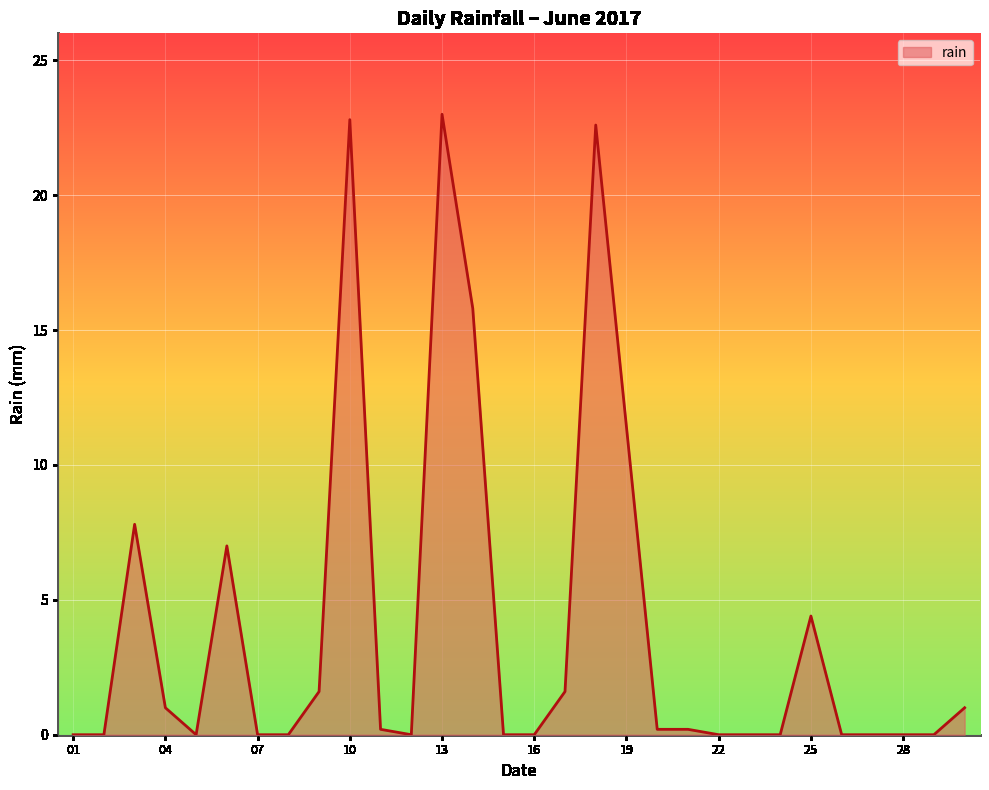

What is the difference between the maximum and minimum values?

23.0